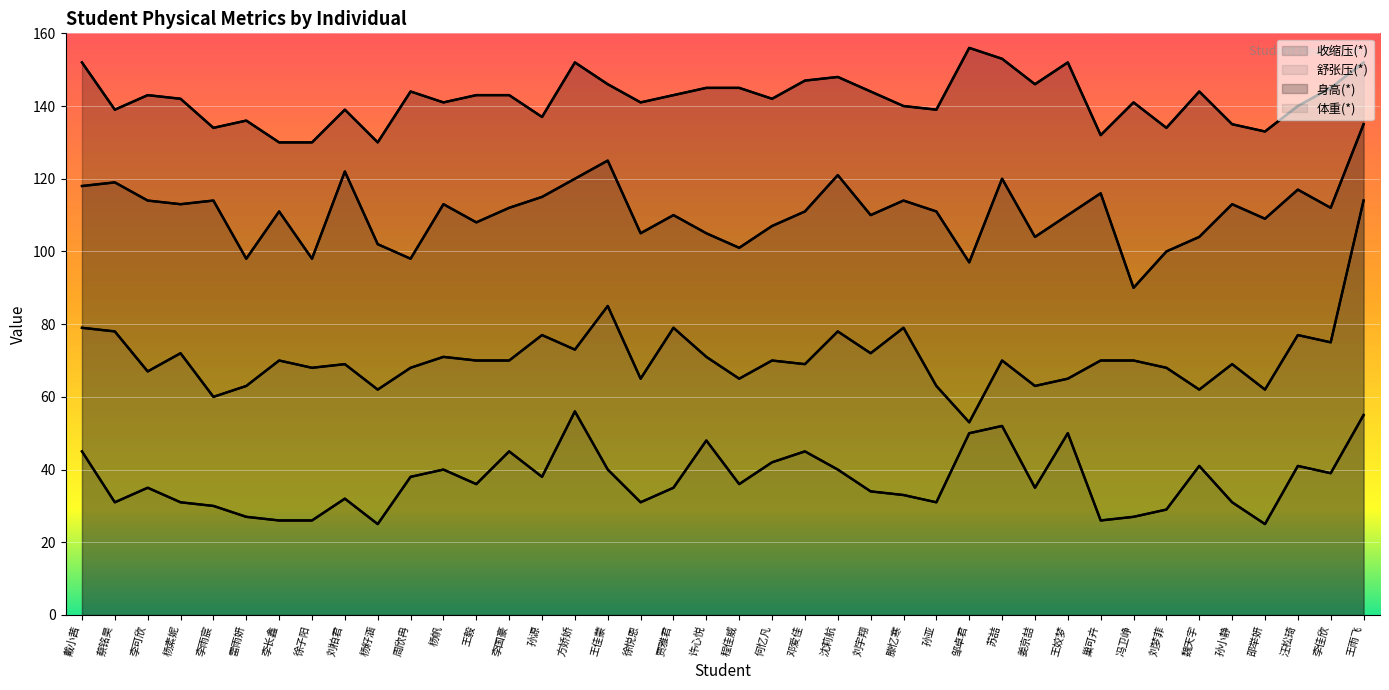

How many values in the 收缩压(*) series are below 111?

18